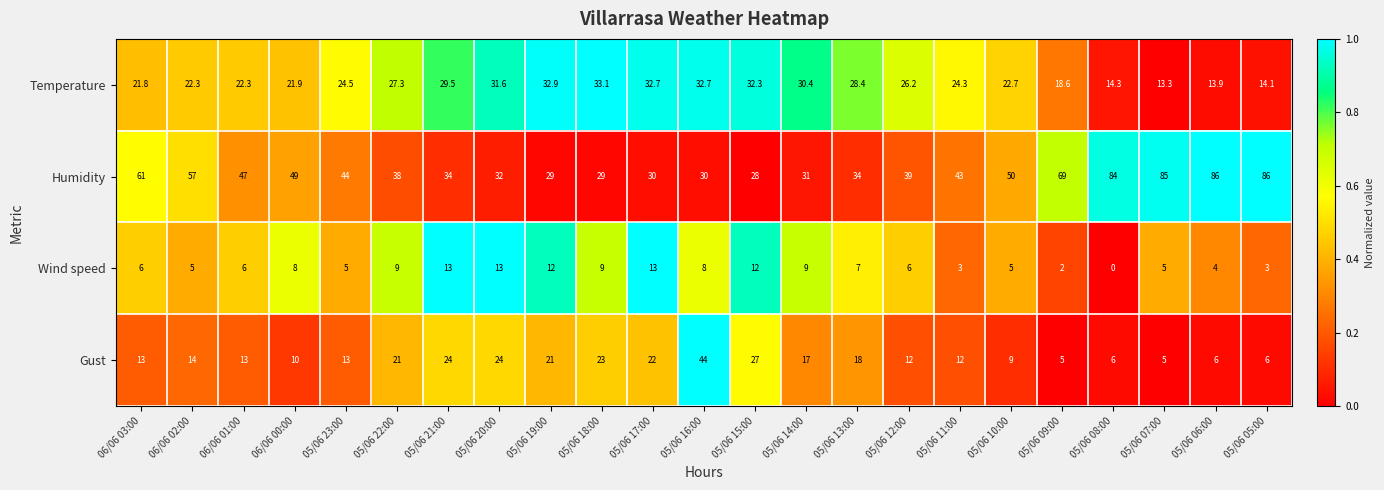

What is the average value of the Temperature series?

24.8